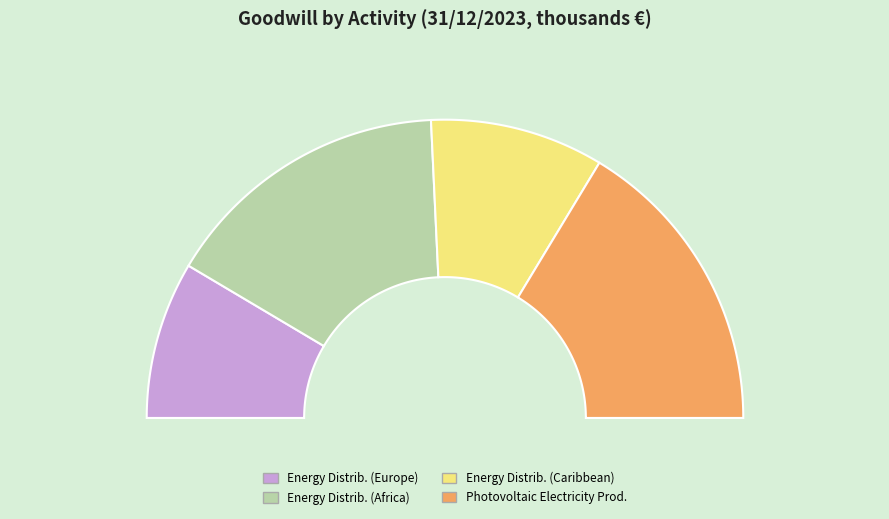

Between Photovoltaic Electricity Production and Energy Distribution activity (Caribbean), which is larger?

Photovoltaic Electricity Production